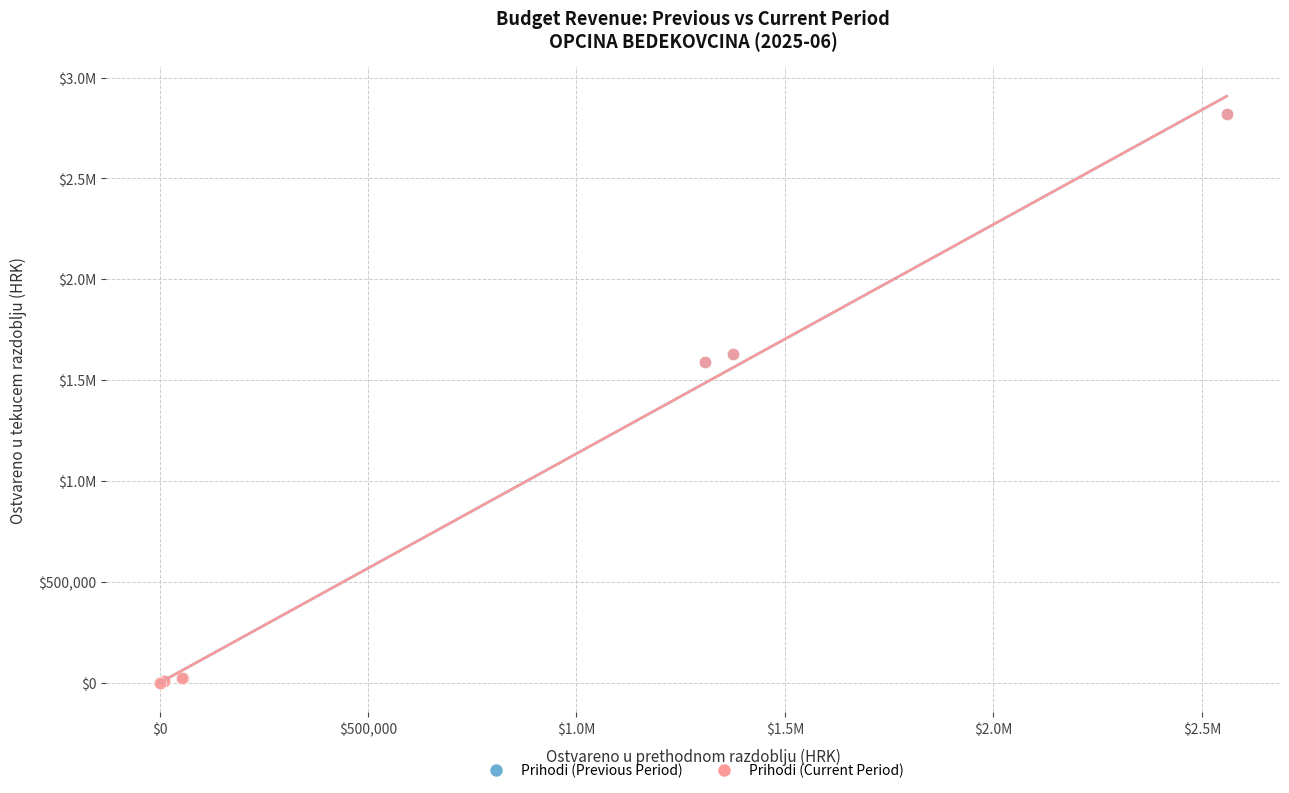

What are all the series names shown in the legend?

Prihodi (Previous Period), Prihodi (Current Period)